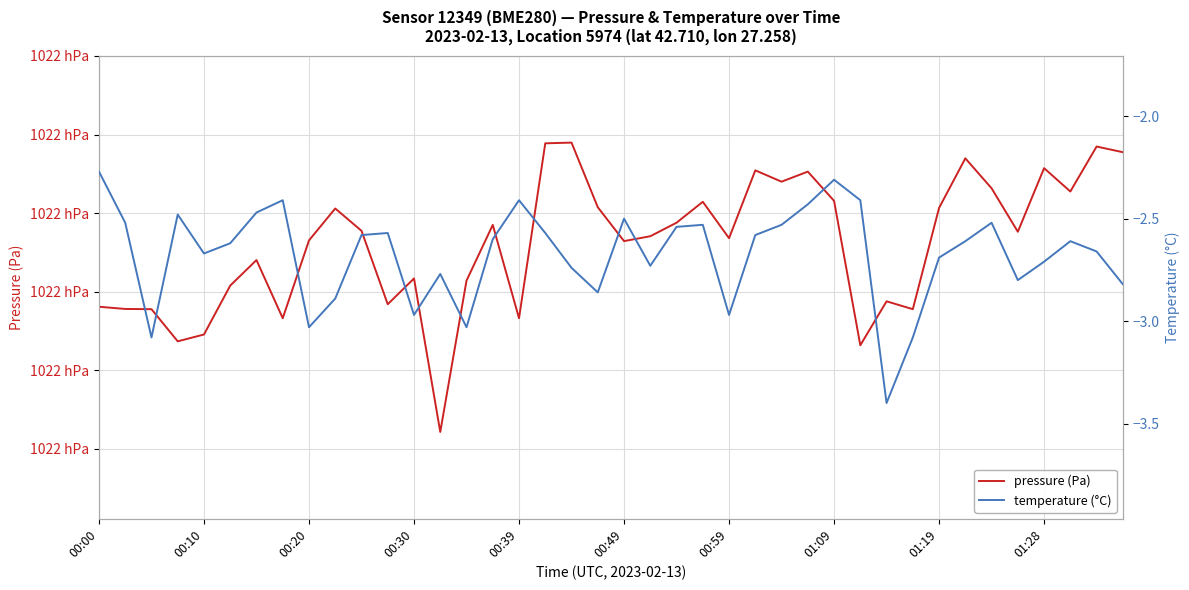

Count the number of data series in this chart.

2